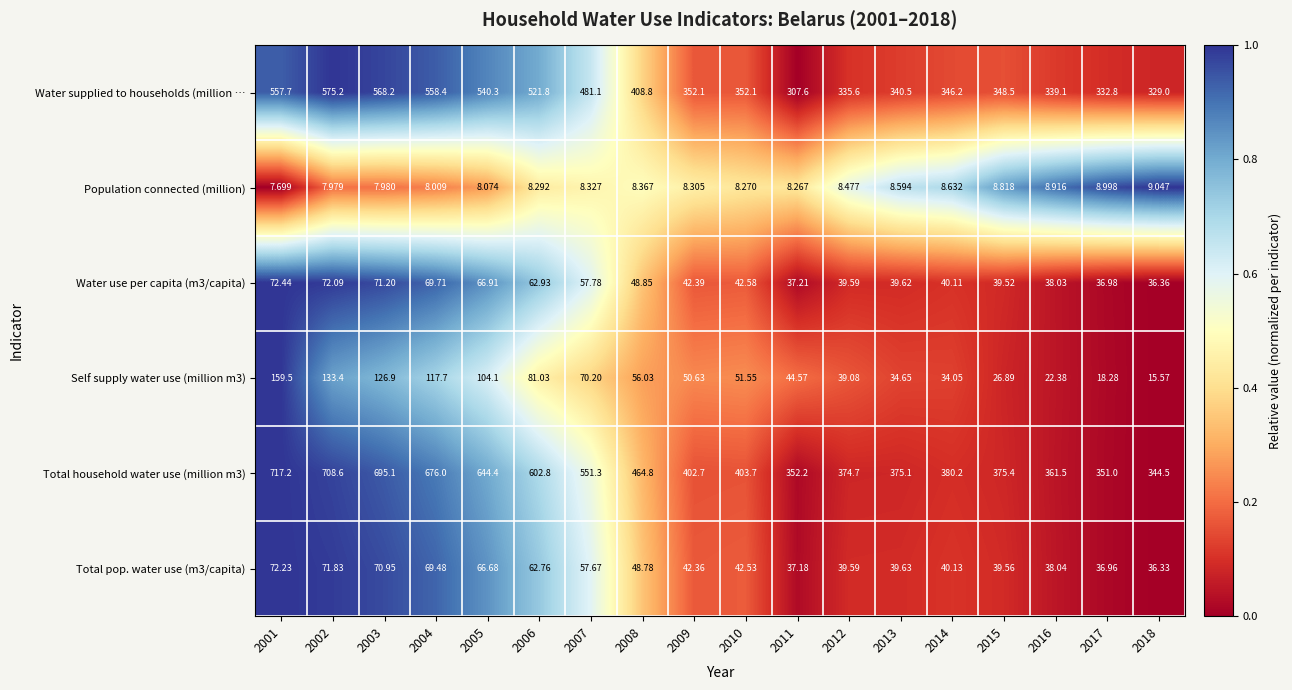

What is the greatest value displayed?

717.2